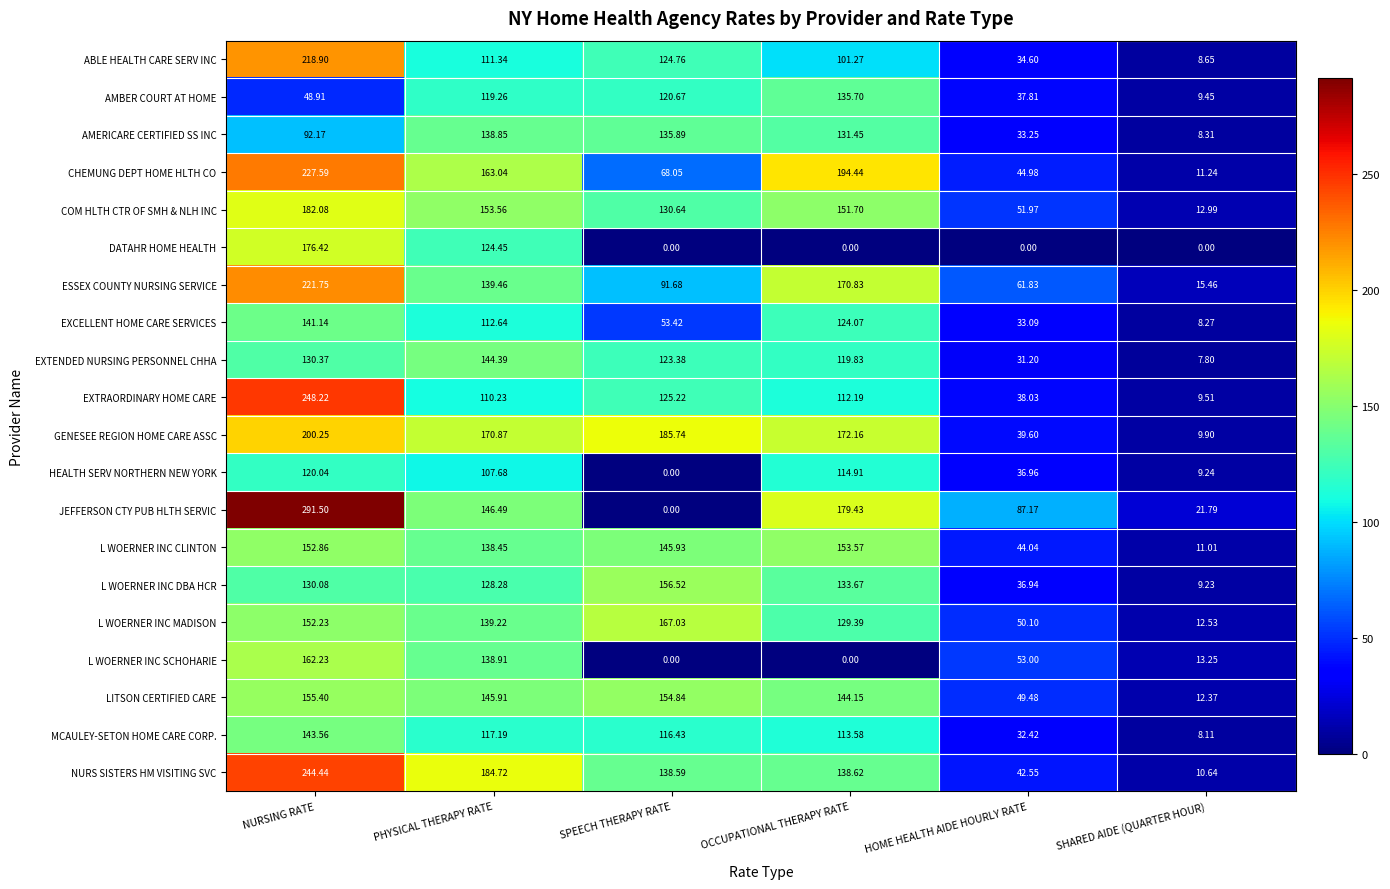

Which series has the largest range (max minus min)?

JEFFERSON CTY PUB HLTH SERVIC